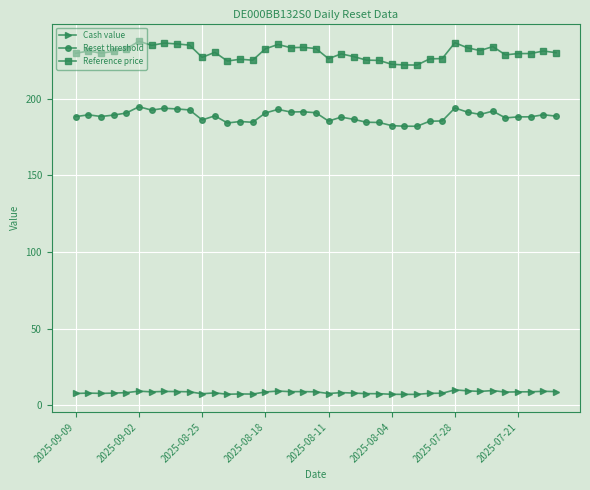

True or false: Cash value and Reference price cross at least once.

False